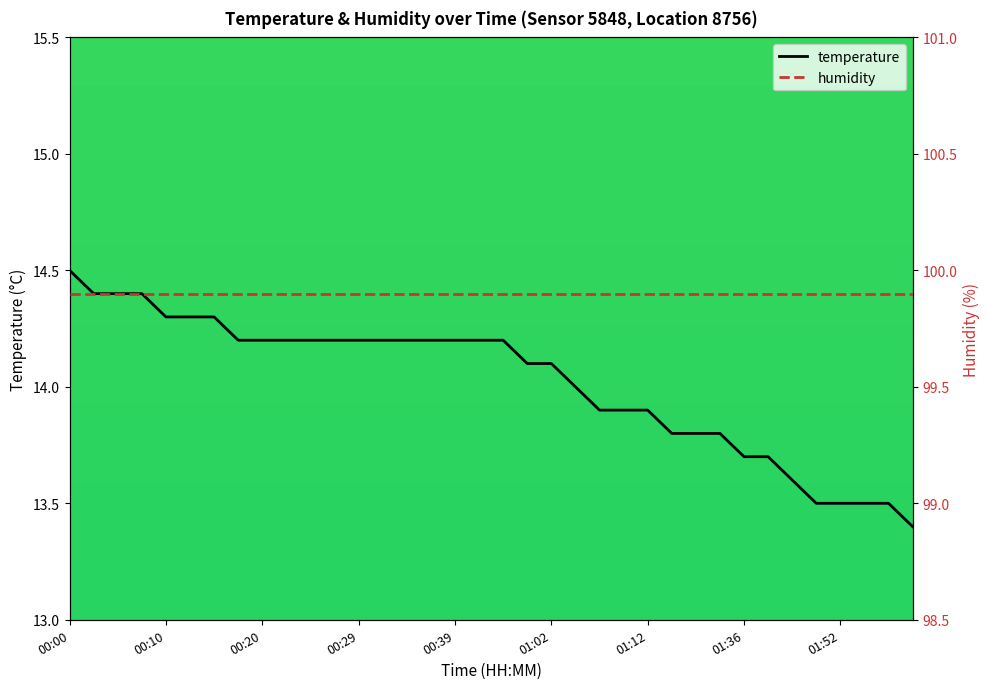

True or false: temperature has more than 2 interior local peaks.

False